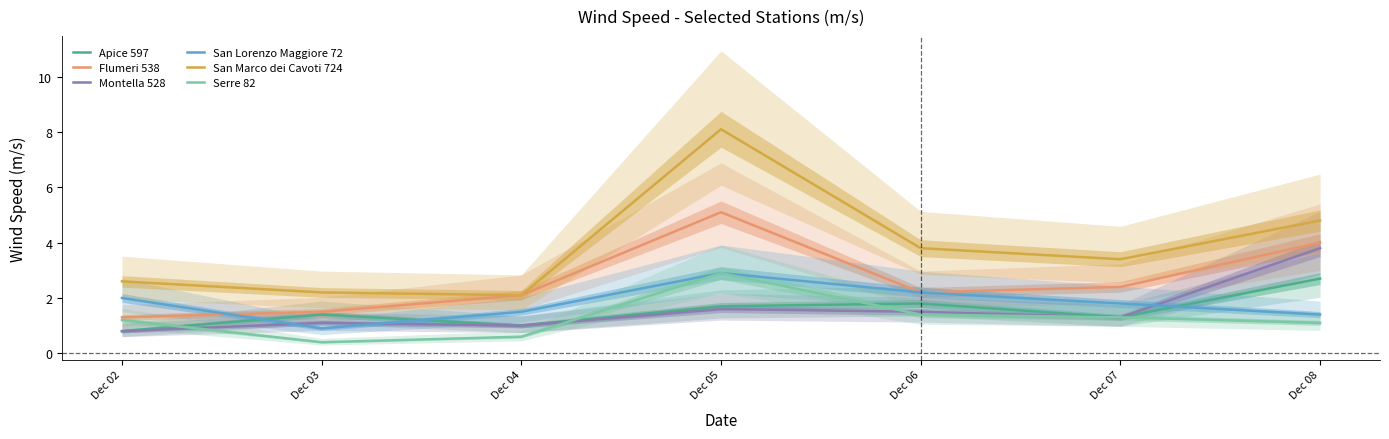

List the labels in order of San Lorenzo Maggiore 72 value, largest first.

Dec 05, Dec 06, Dec 02, Dec 07, Dec 04, Dec 08, Dec 03